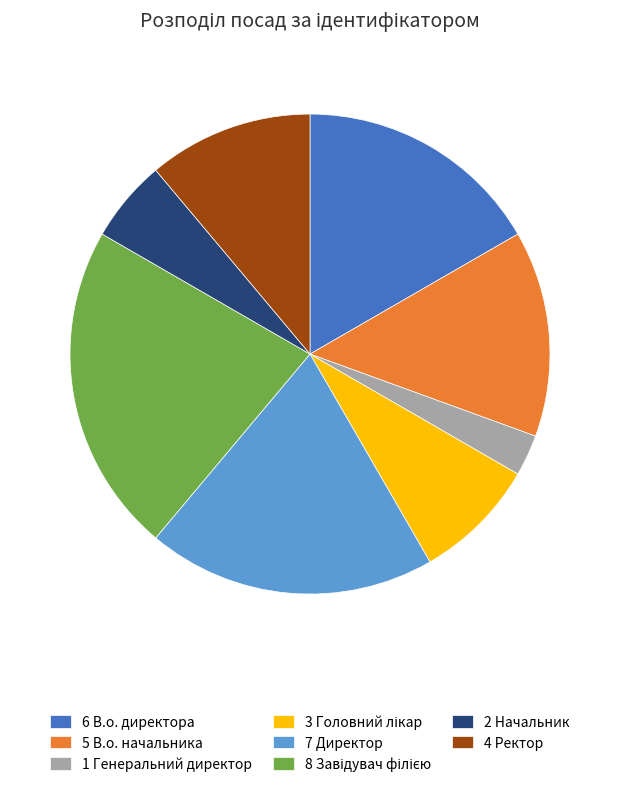

Is the sum of 5 В.о. начальника and 2 Начальник greater than half?

No